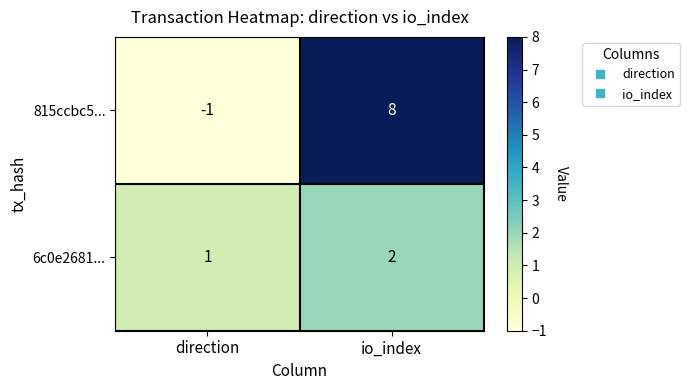

What is the difference between the 815ccbc5... values at io_index and direction?

9